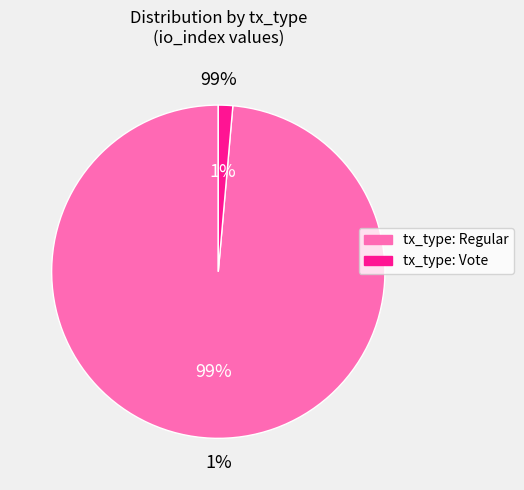

Rank the categories by value from highest to lowest.

tx_type: Regular, tx_type: Vote